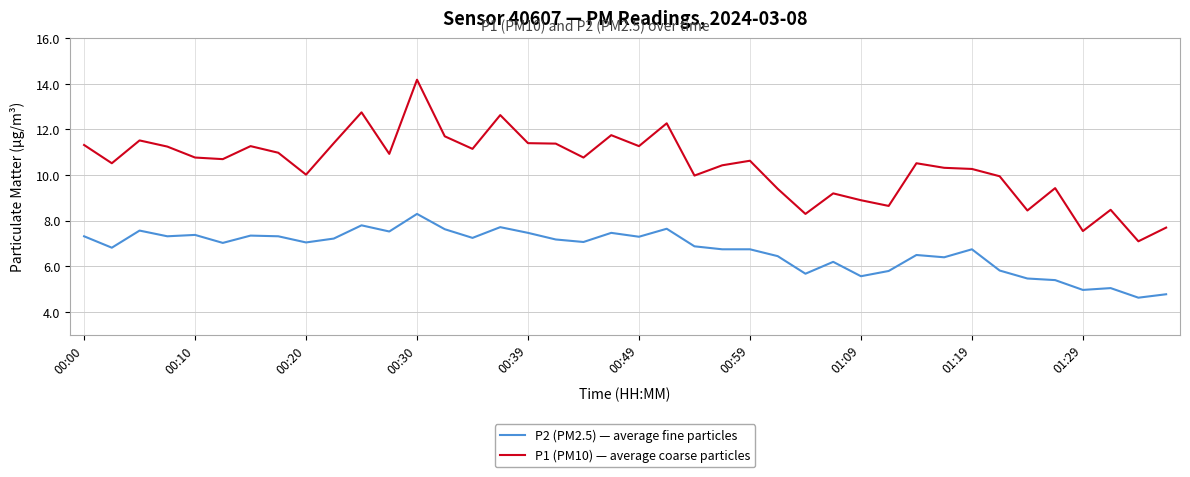

Which series has the largest total across all categories?

P1 (PM10) — average coarse particles